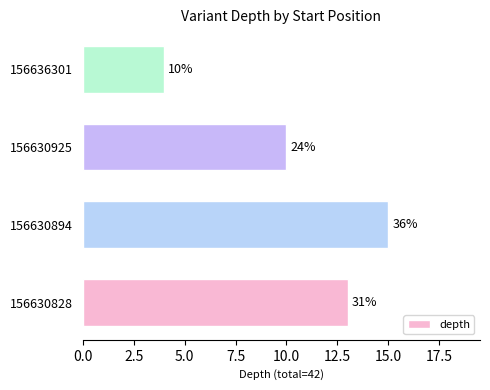

How many bars are there in total?

4